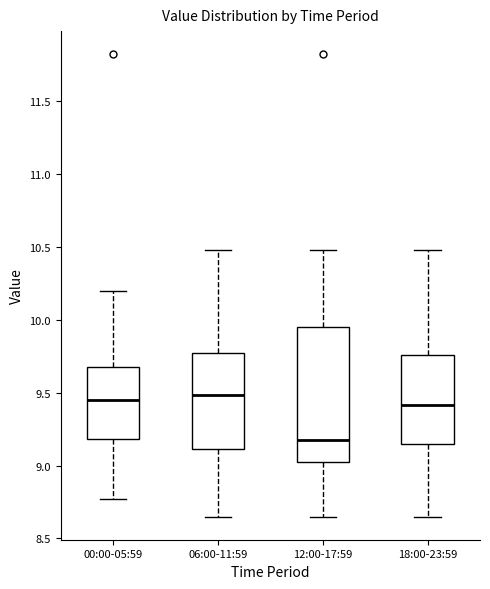

Reading left to right, read every box against the y-axis: the position of its median line, the range the box covers, and the ends of its whiskers. The values are not printed on the chart, so give them approximately, as read against the axis.

00:00-05:59: median 9.45, box 9.20 to 9.70, whiskers 8.75 to 10.20
06:00-11:59: median 9.50, box 9.10 to 9.75, whiskers 8.65 to 10.50
12:00-17:59: median 9.20, box 9.00 to 9.95, whiskers 8.65 to 10.50
18:00-23:59: median 9.40, box 9.15 to 9.75, whiskers 8.65 to 10.50